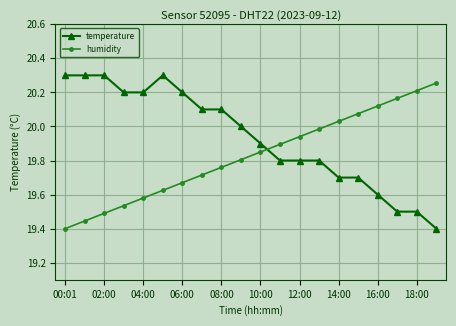

How many intersections are there between temperature and humidity?

1